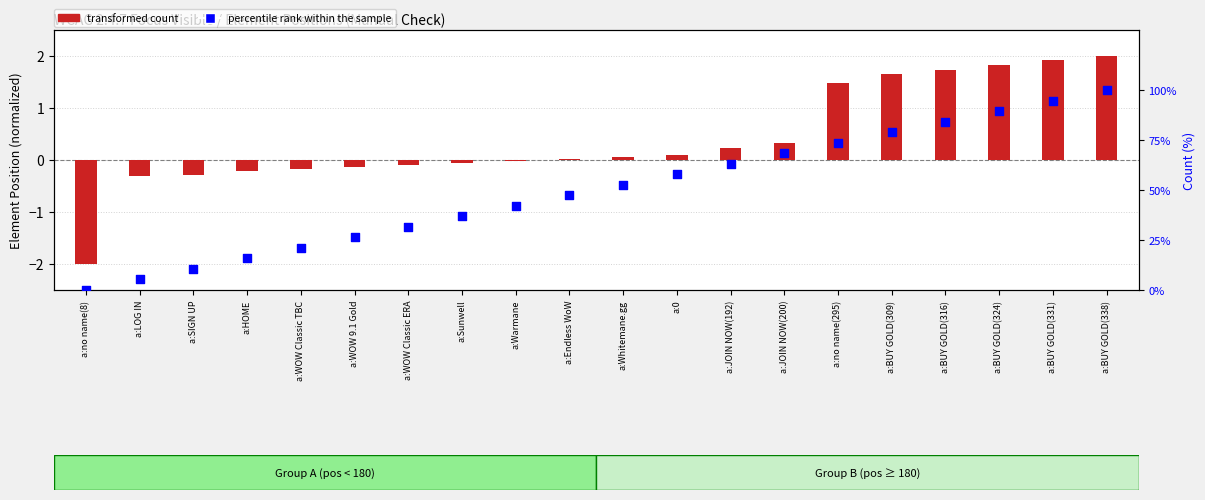

Approximately how many times larger is the value at a:0 compared to a:LOG IN?

11.0